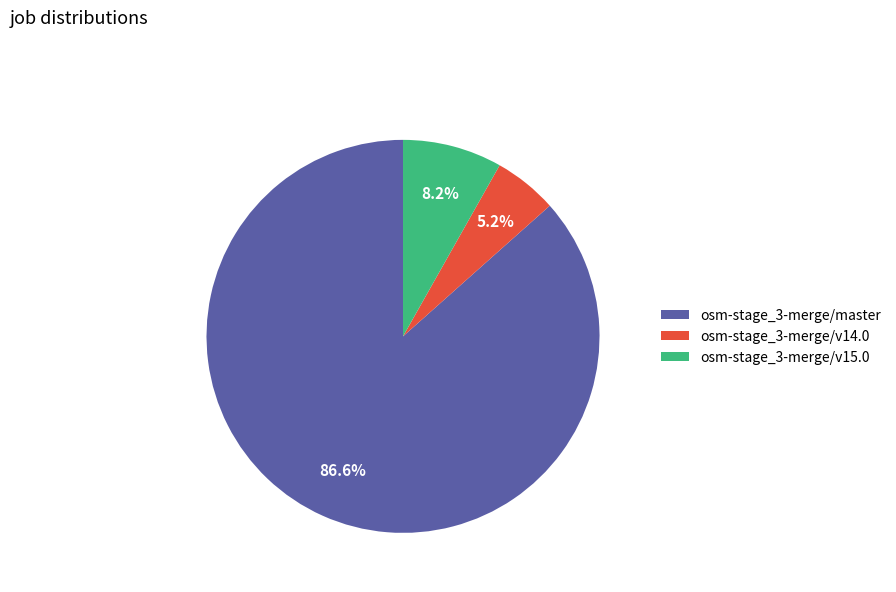

To the nearest percent, what portion does osm-stage_3-merge/v14.0 represent?

5%